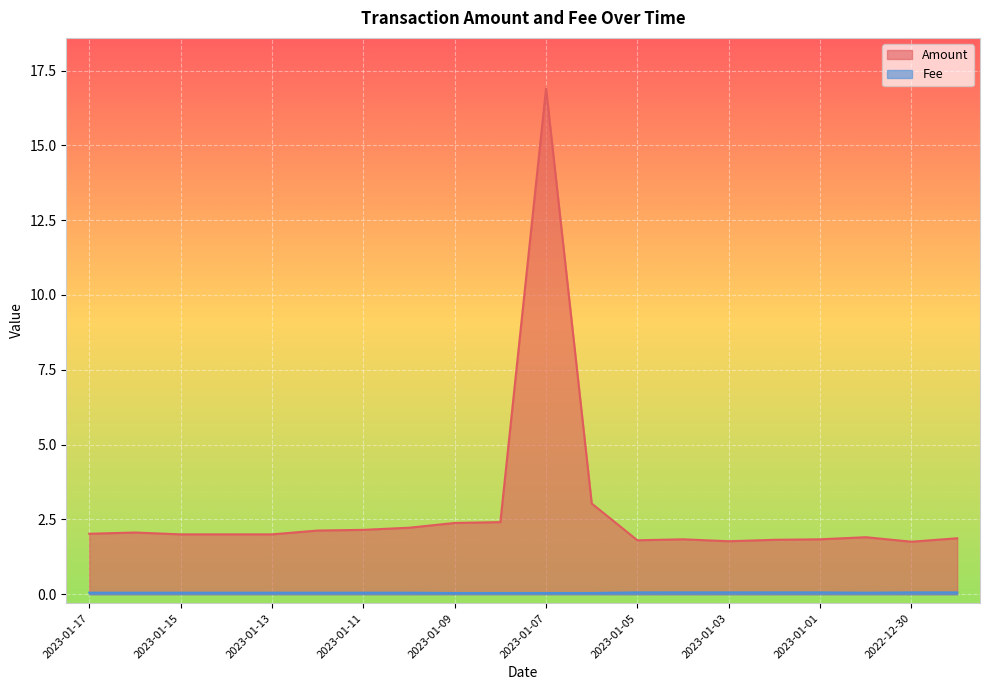

True or false: Fee and Amount cross at least once.

False